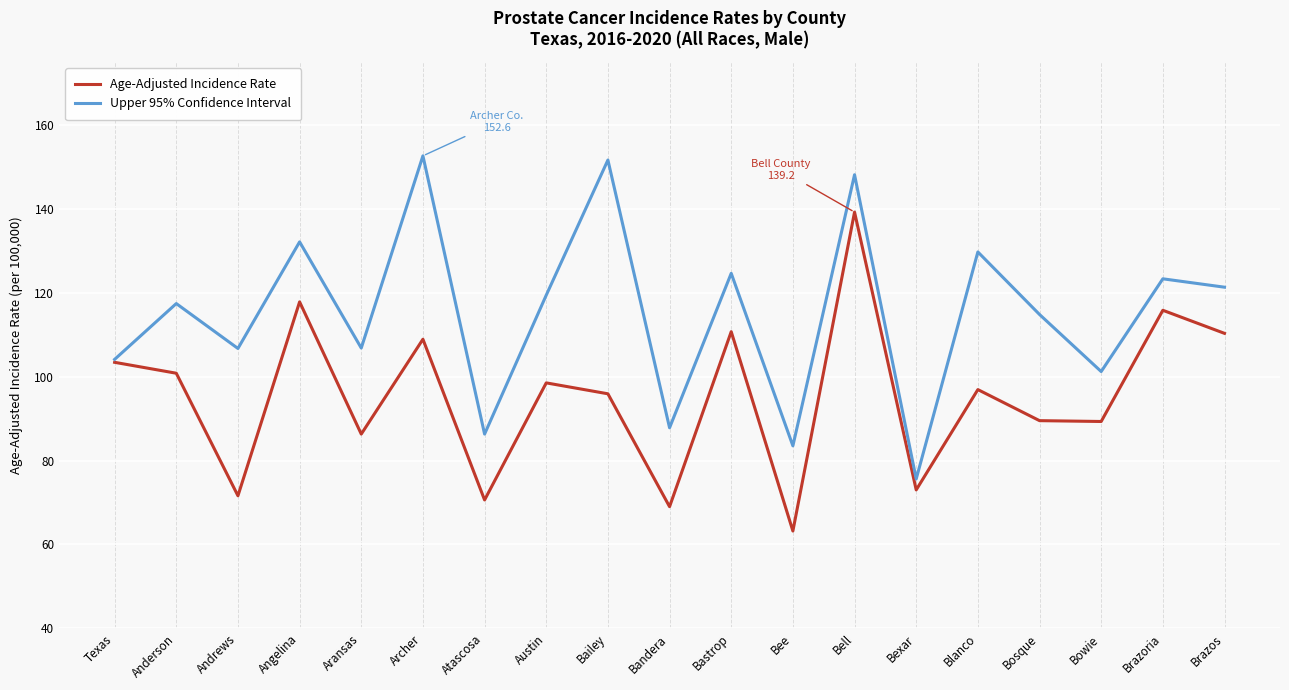

What position from the right is Bosque?

4